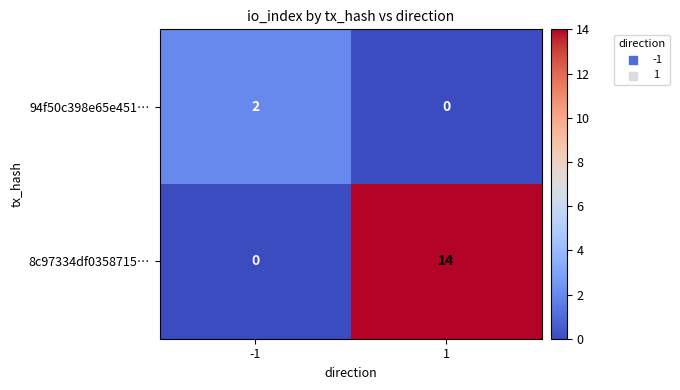

How many data points does each series have?

2